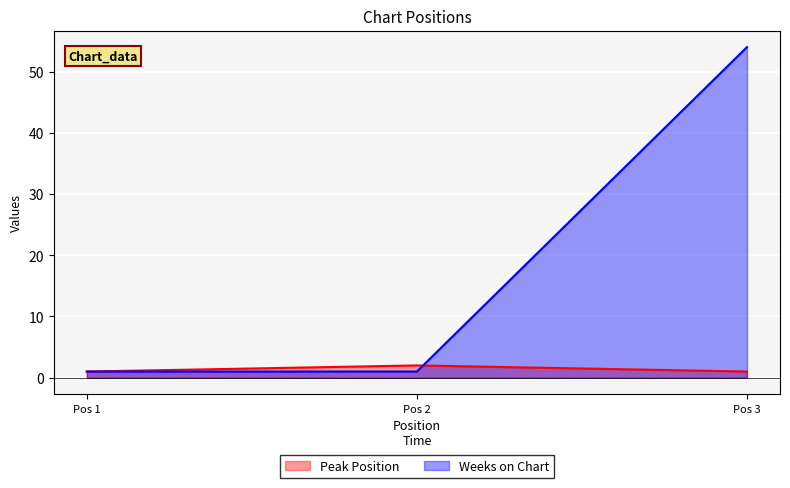

Between Pos 1 and Pos 2, which series saw the biggest shift?

Peak Position